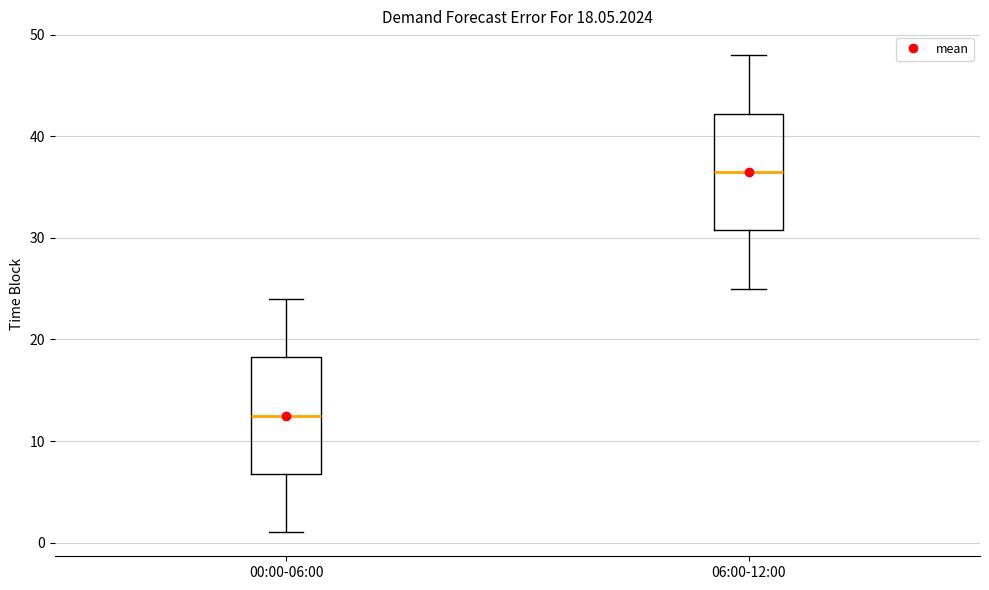

Which box's median line is the lowest?

00:00-06:00